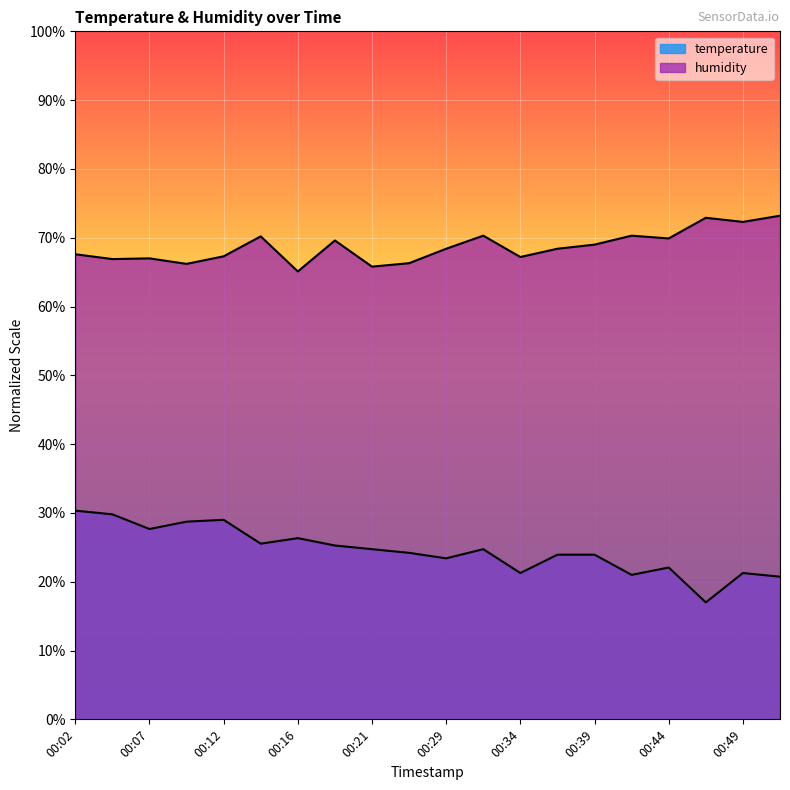

Which category has the highest value across all series?

00:51